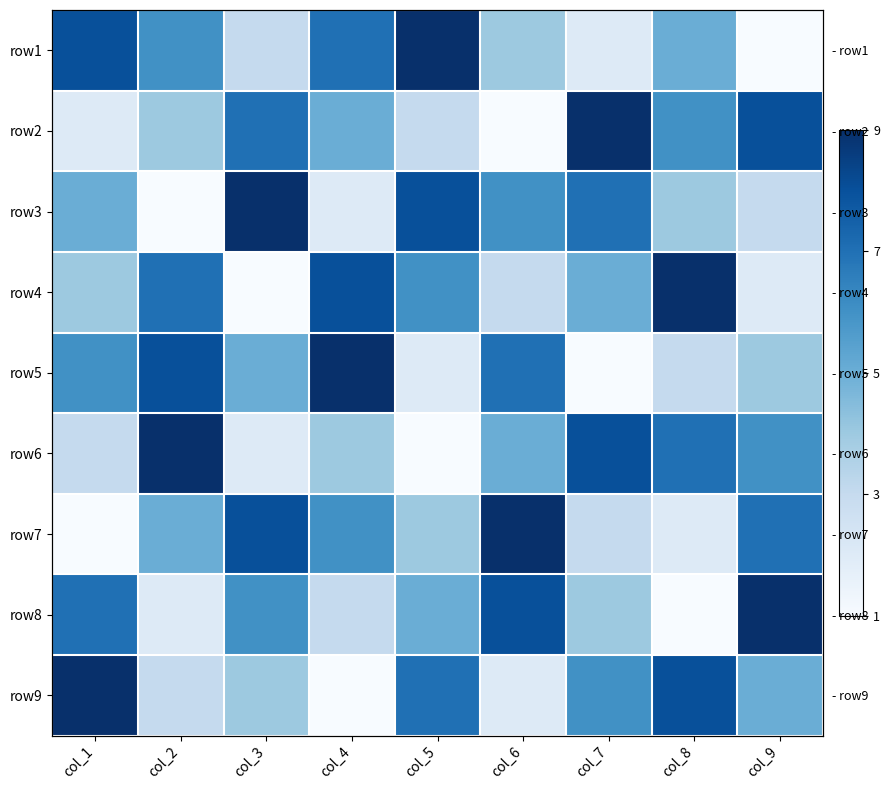

At how many categories does at least one series exceed 2?

9